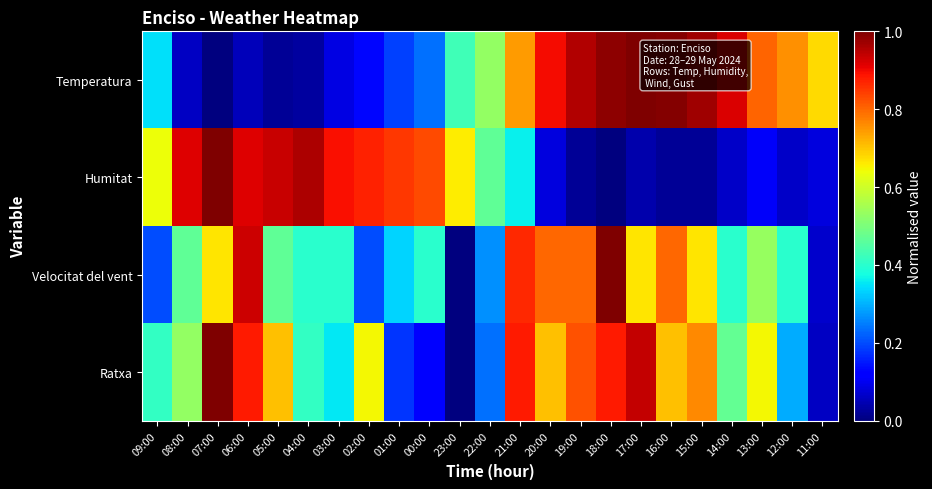

Which series changed the most between 09:00 and 05:00?

Temperatura